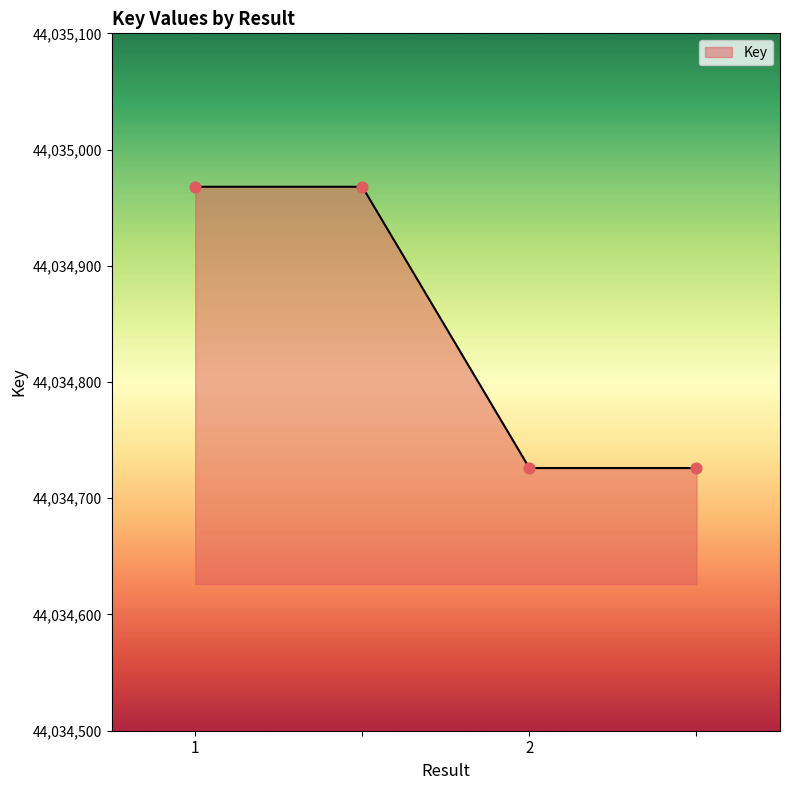

True or false: the data has more than 2 interior local peaks.

False